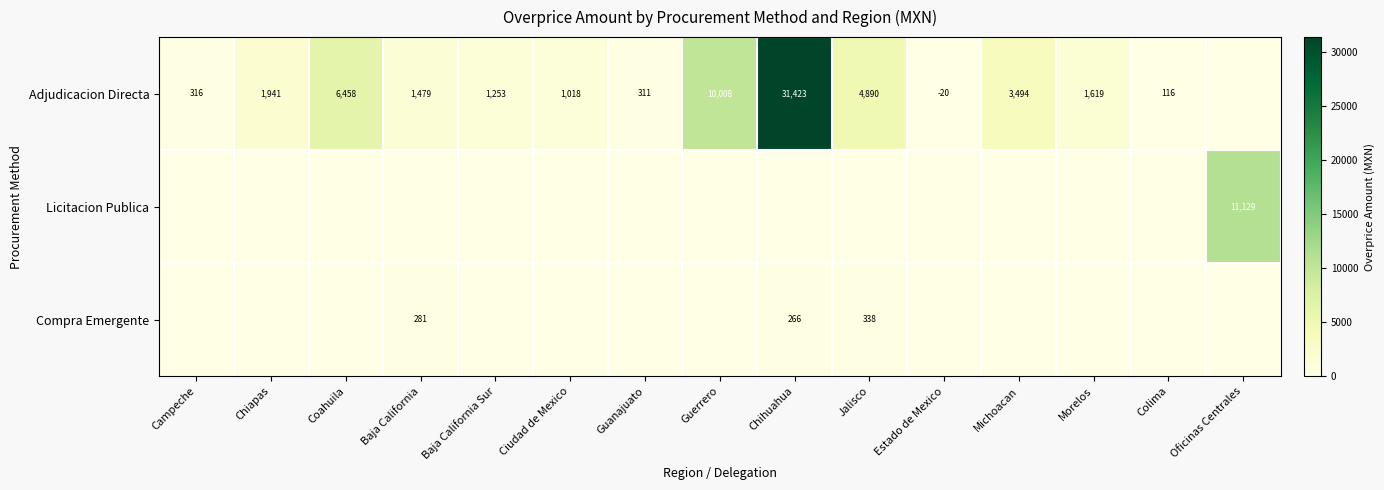

True or false: Licitacion Publica has a value of 17812 at Oficinas Centrales.

False